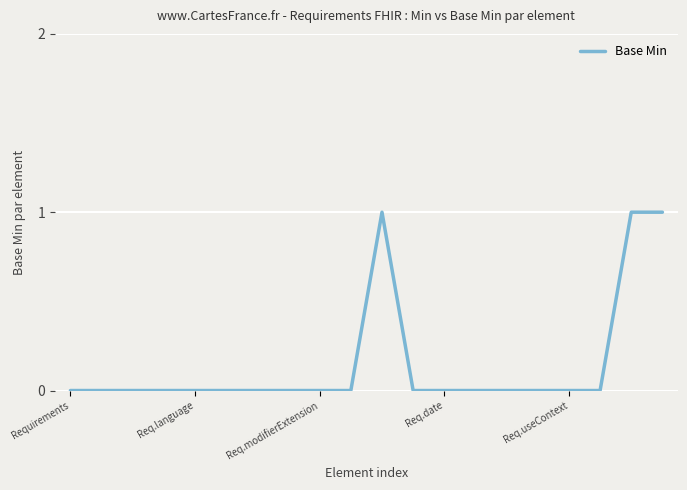

How many lines are shown in the chart?

1